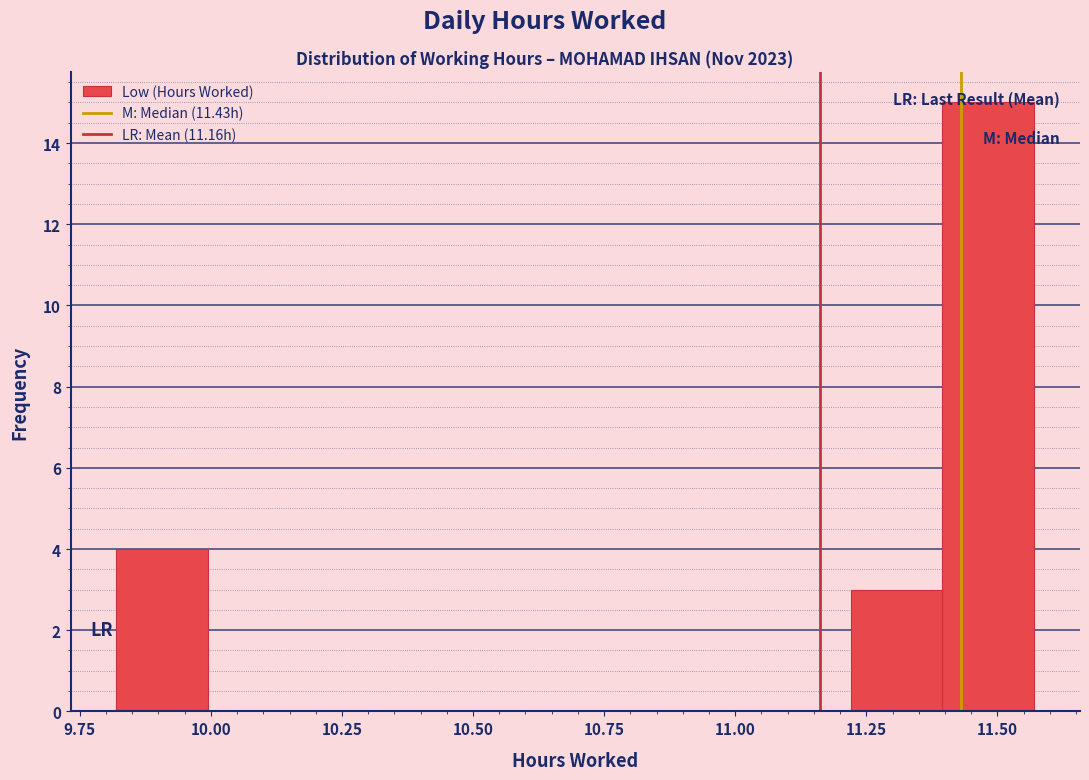

Read against the x-axis, roughly where is the centre of the tallest bar?

11.50